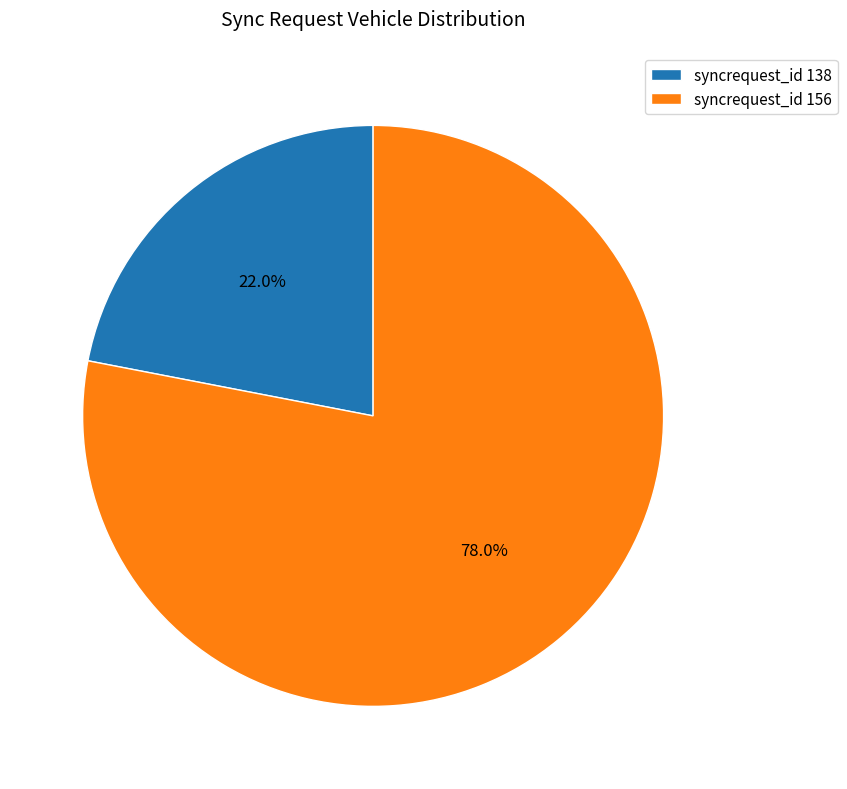

Count the number of slices in the pie.

2